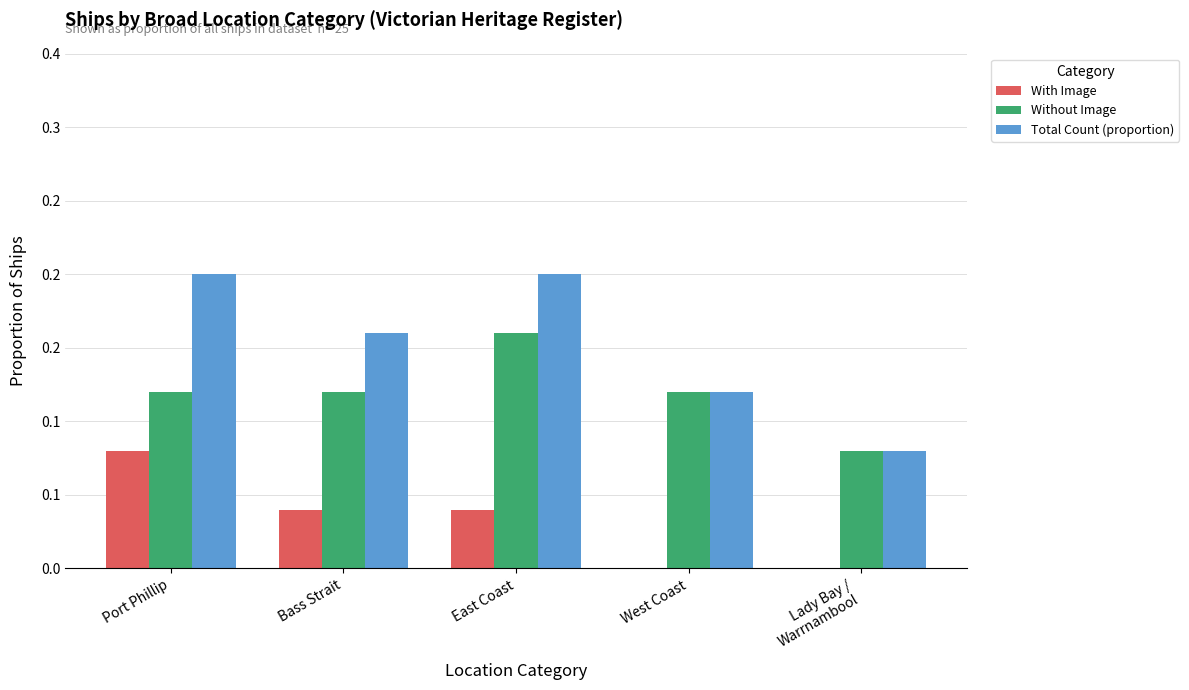

What is the label of the 3rd bar from the right?

East Coast